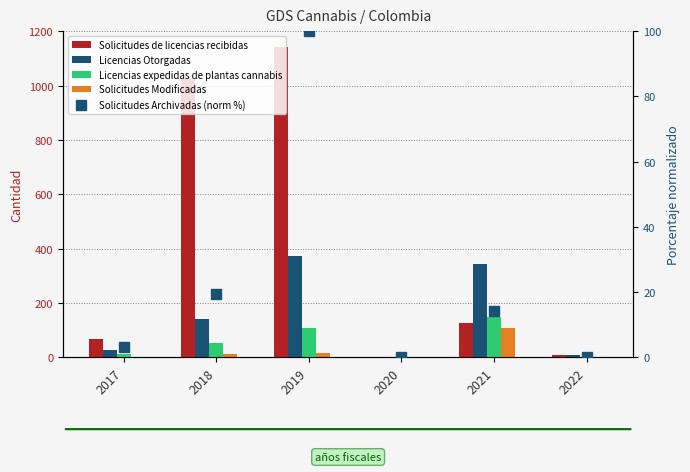

What is the sum of all Solicitudes de licencias recibidas values?

2371.0